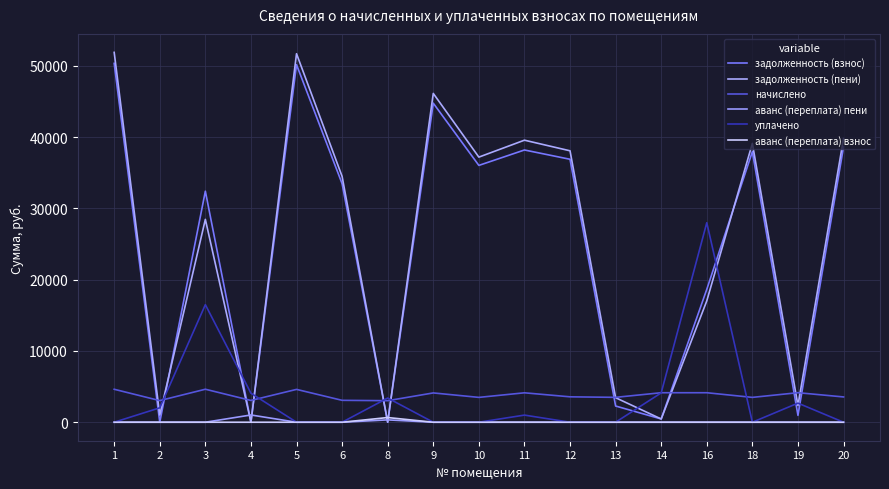

Rank the series at 11 from highest to lowest value.

задолженность (пени), задолженность (взнос), начислено, уплачено, аванс (переплата) пени, аванс (переплата) взнос